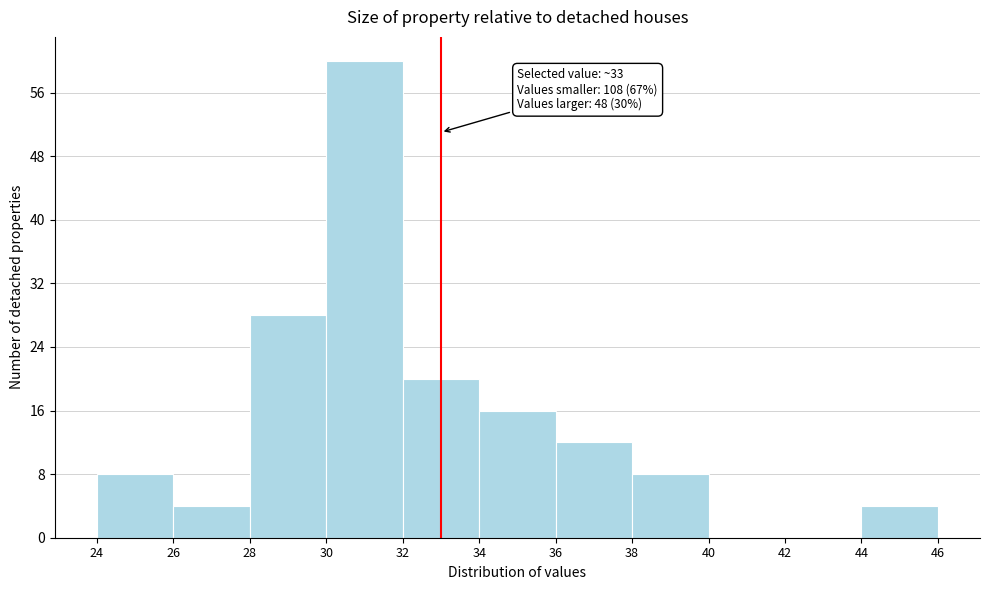

Over which range of the x-axis is the bar tallest?

30 to 32